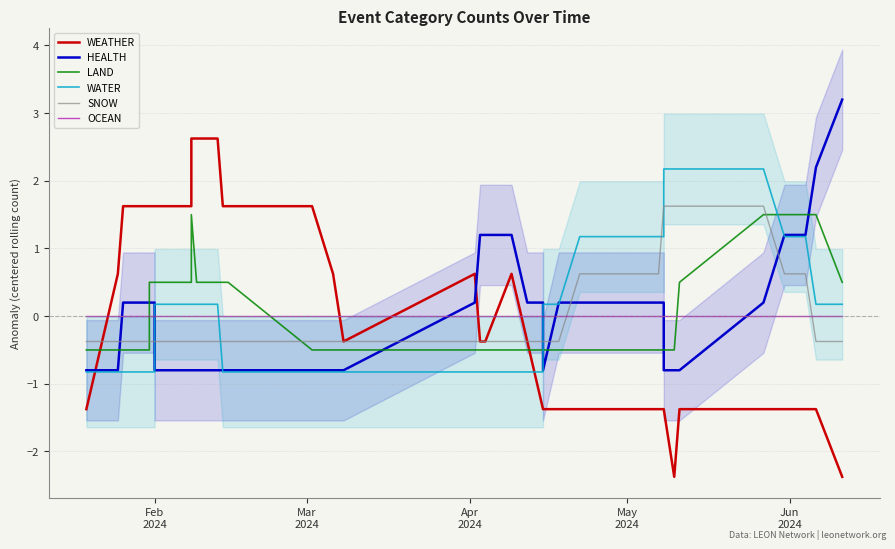

What are all the series names shown in the legend?

WEATHER, HEALTH, LAND, WATER, SNOW, OCEAN